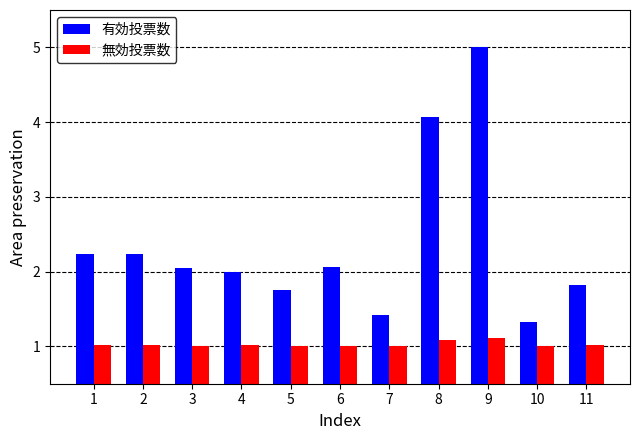

How many data points does each series have?

11